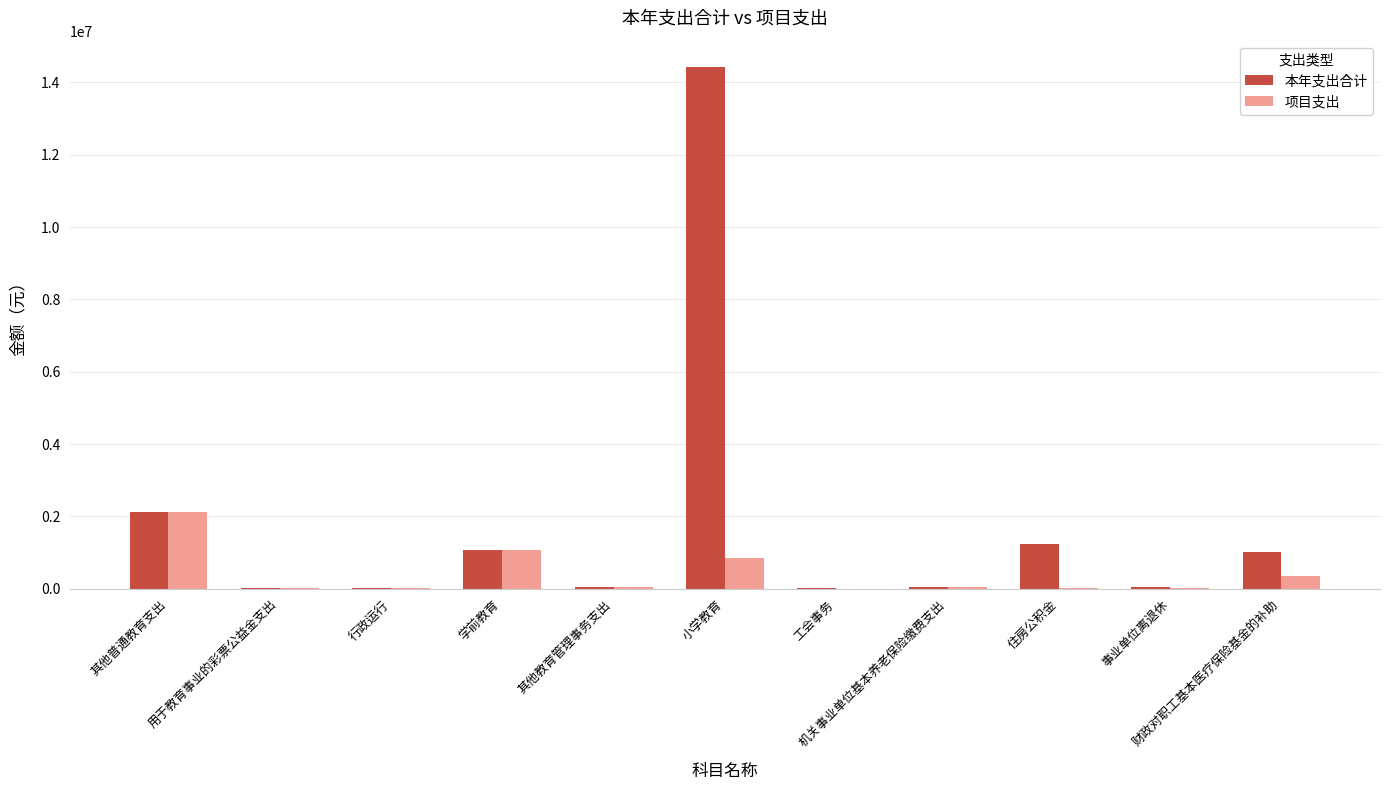

Which series has the largest total across all categories?

本年支出合计